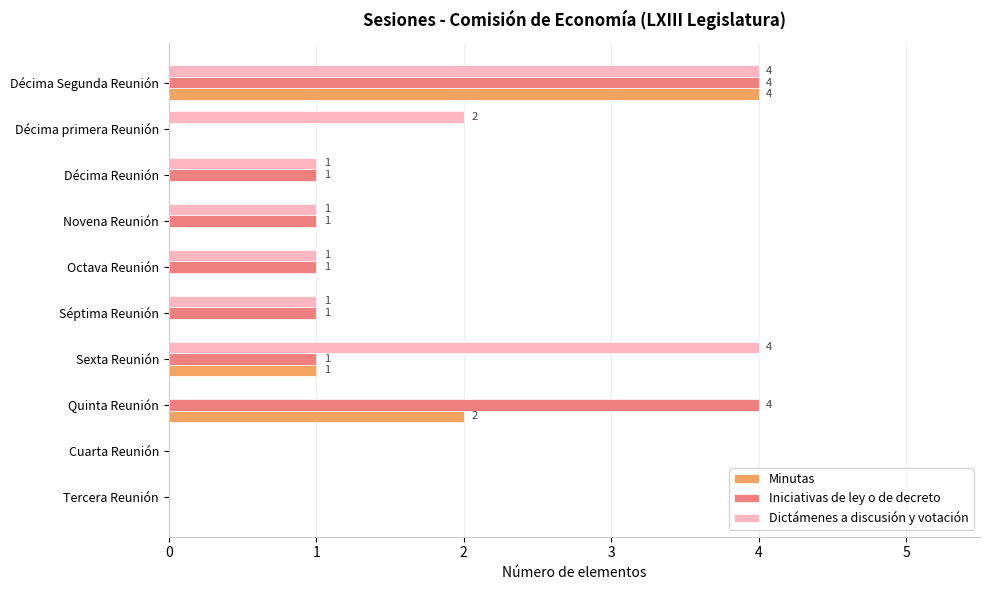

What is the maximum value shown in the chart?

4